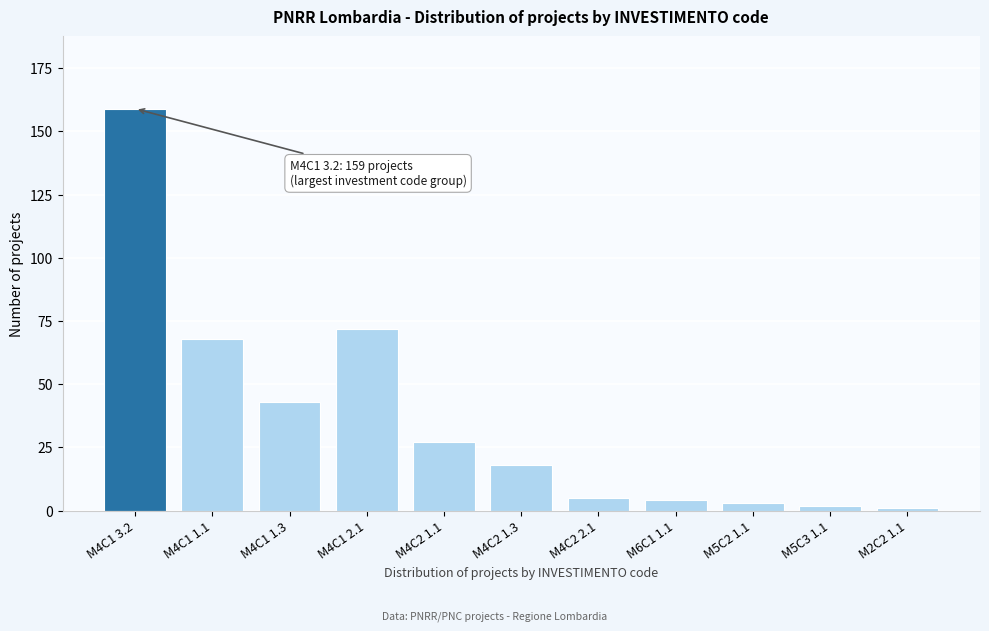

Reading left to right, extract all data points from this chart.

159	68	43	72	27	18	5	4	3	2	1